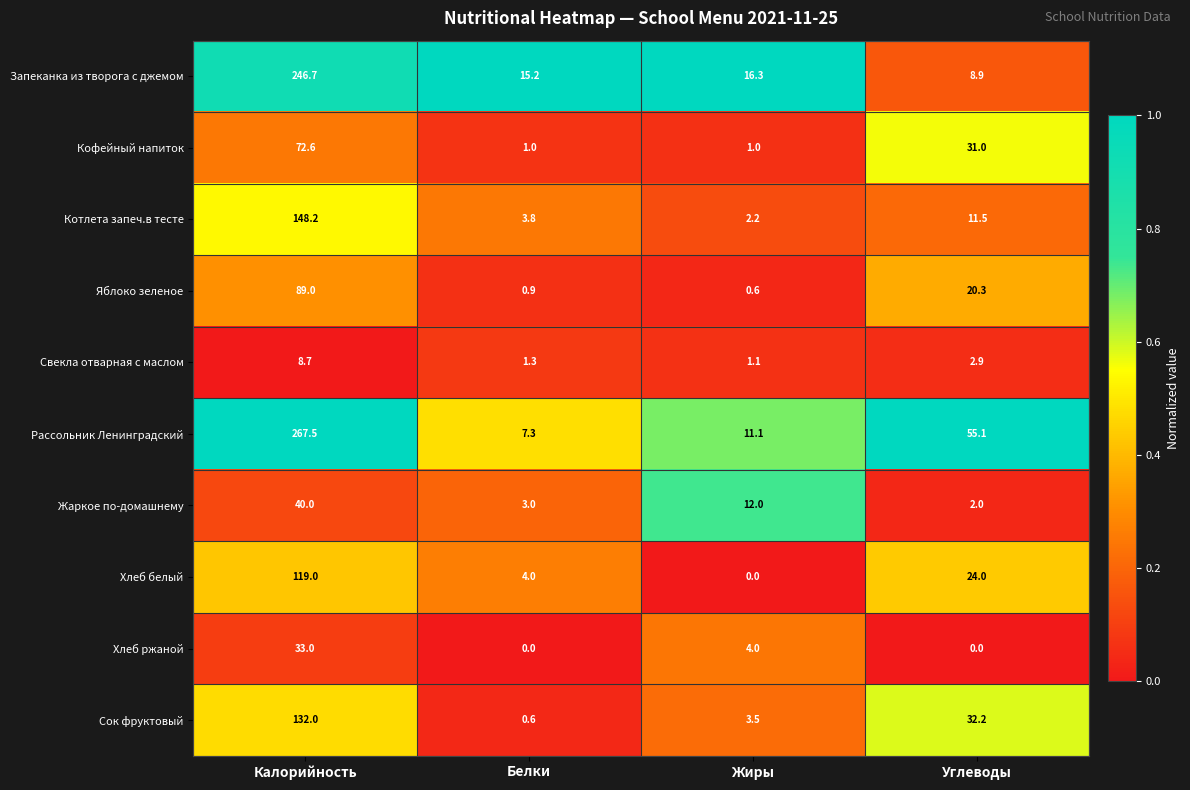

Where is Запеканка из творога с джемом nearest to the value 127?

Жиры